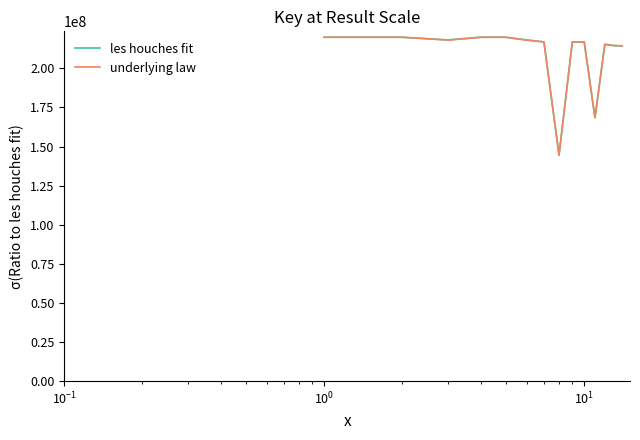

How many lines are shown in the chart?

2